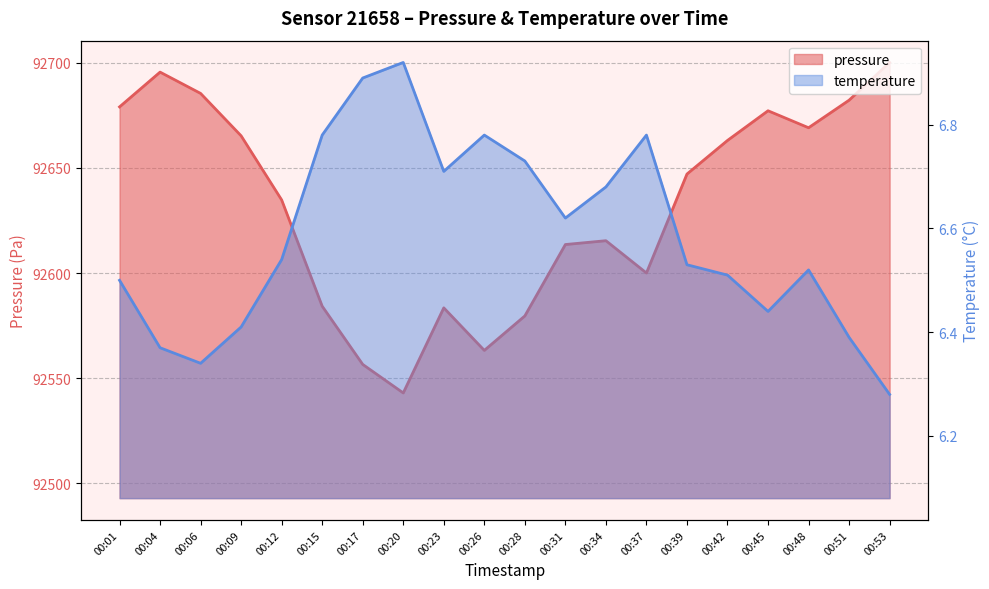

True or false: pressure and temperature cross at least once.

False